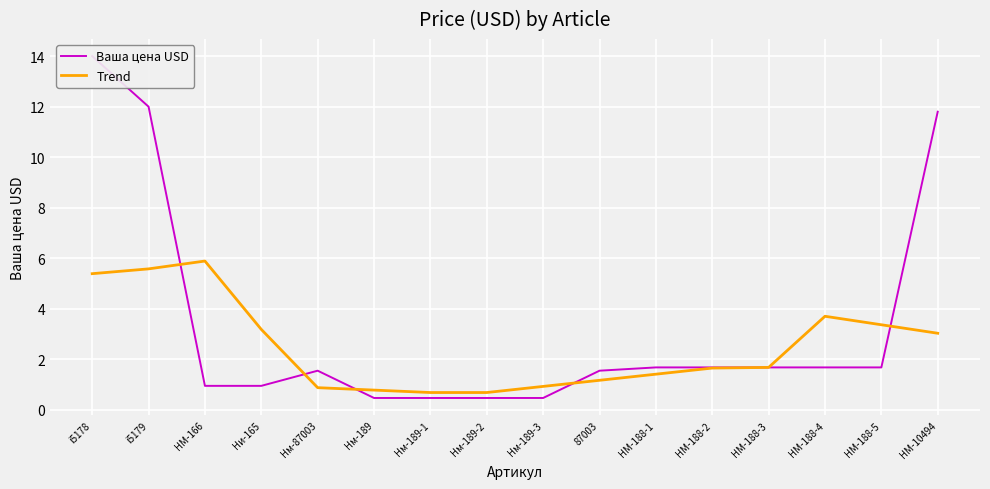

Which series has the largest total across all categories?

Ваша цена USD